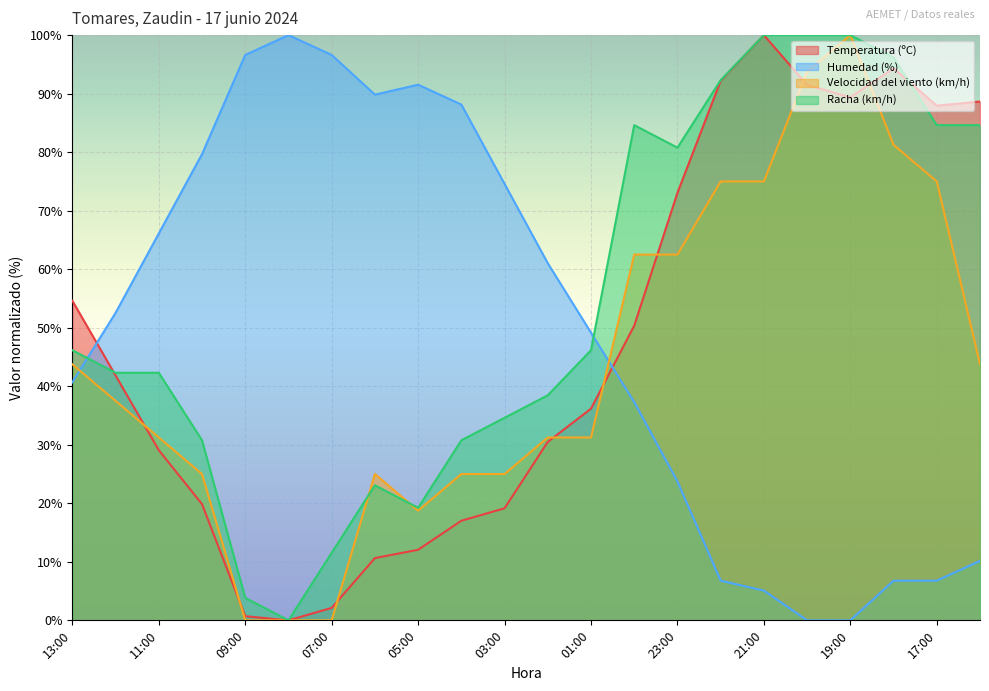

In Velocidad del viento (km/h), how many points are lower than both neighbors (excluding endpoints)?

1